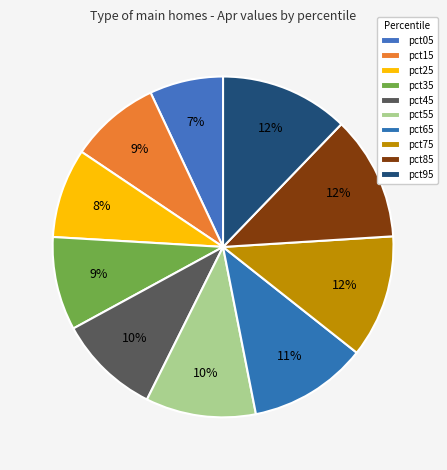

How many segments does this pie chart have?

10